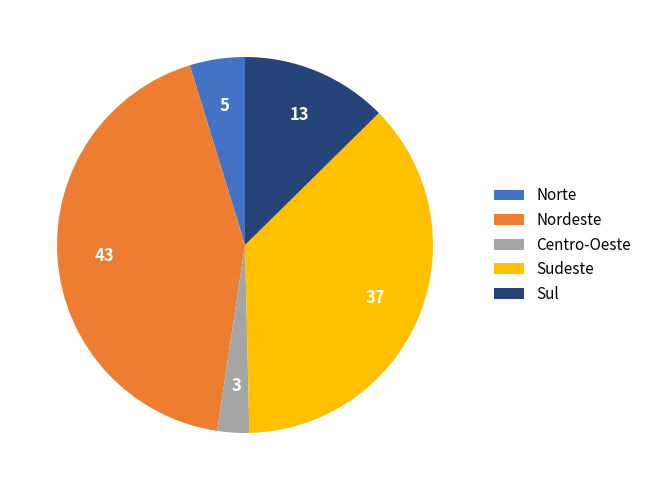

Is there any slice that represents more than half of the pie?

No